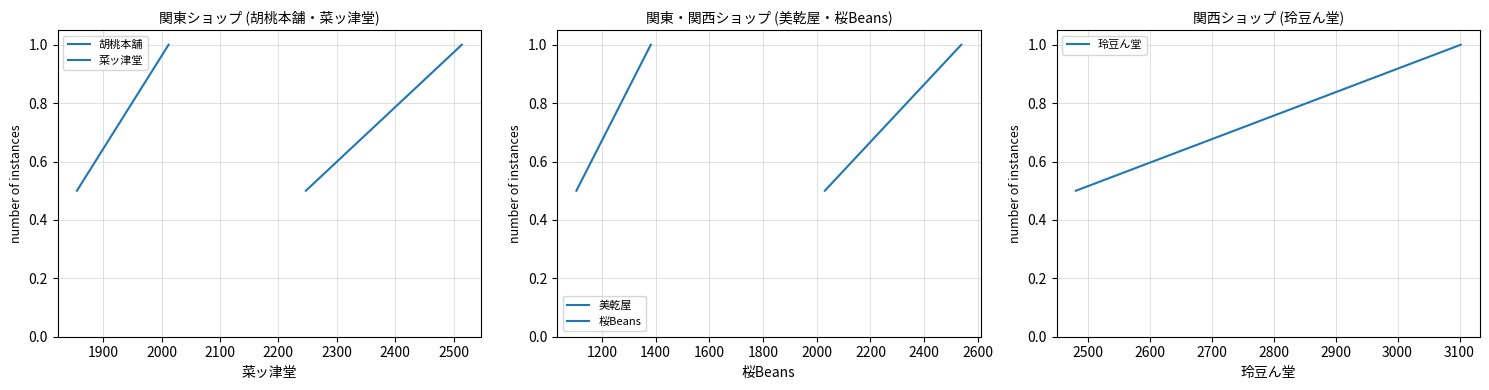

What is the value of the 菜ッ津堂 point at the 1st from the left?

0.5